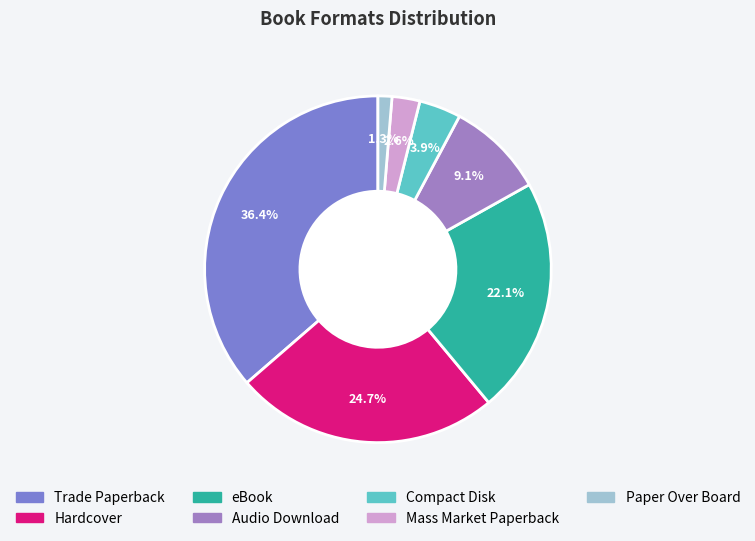

What percentage do Hardcover and Audio Download together represent?

33.8%